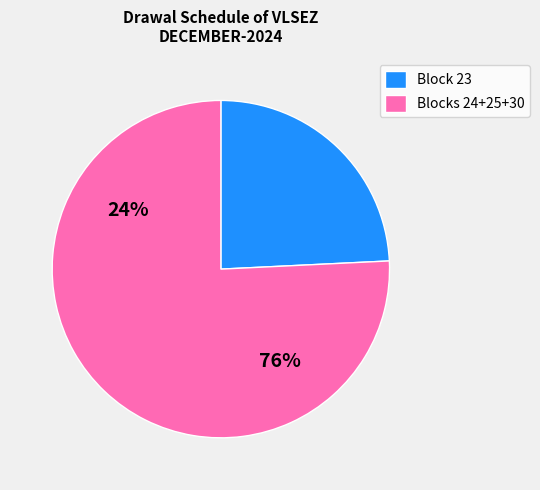

Which category has the smallest portion of the pie?

Block 23